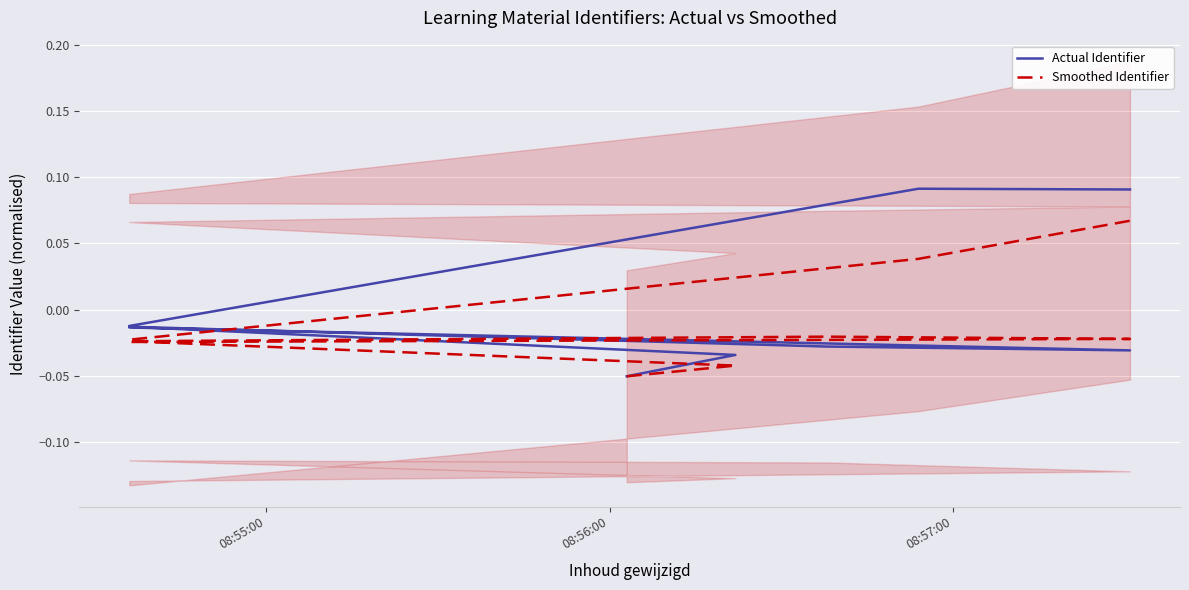

Which series has the largest total across all categories?

Actual Identifier